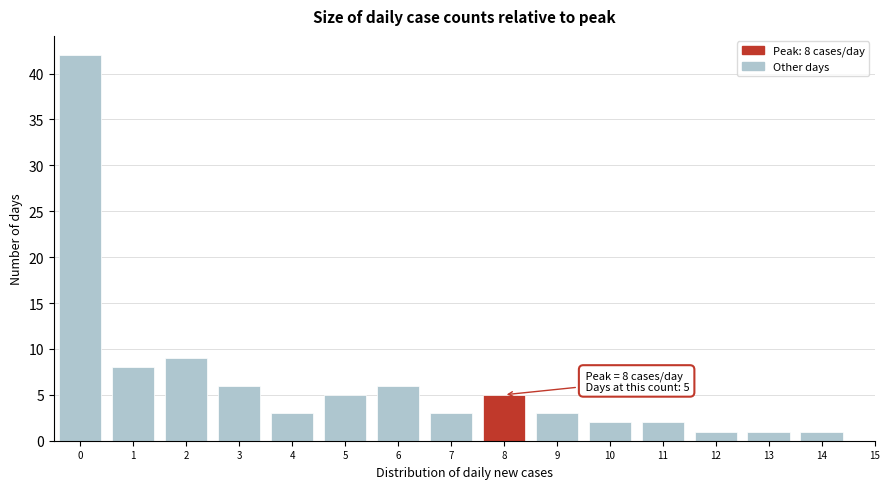

Reading right to left, transcribe all the data shown in this chart.

1	1	1	2	2	3	5	3	6	5	3	6	9	8	42